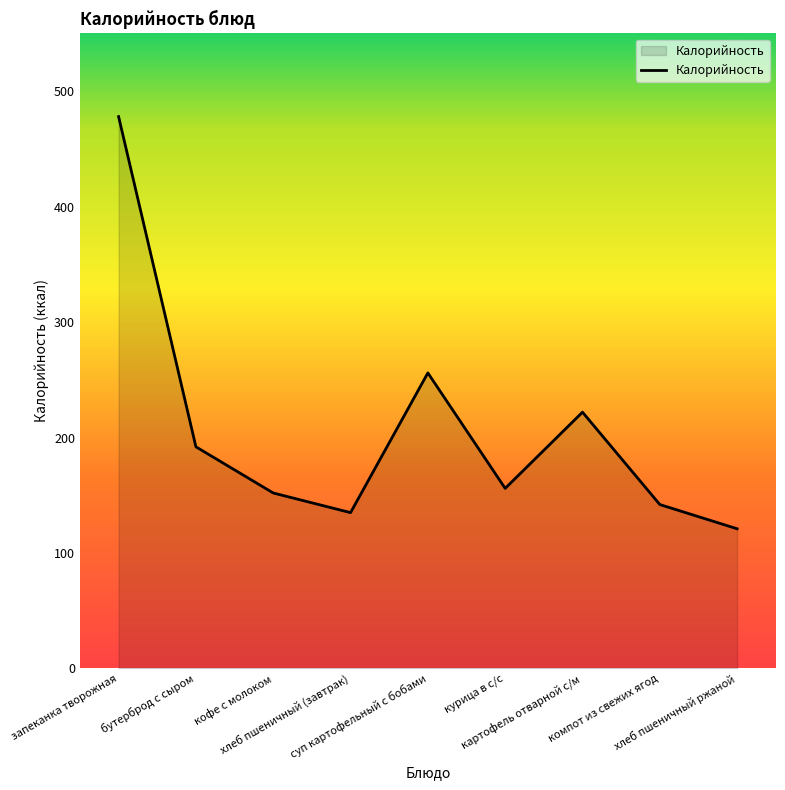

How many lines are shown in the chart?

1